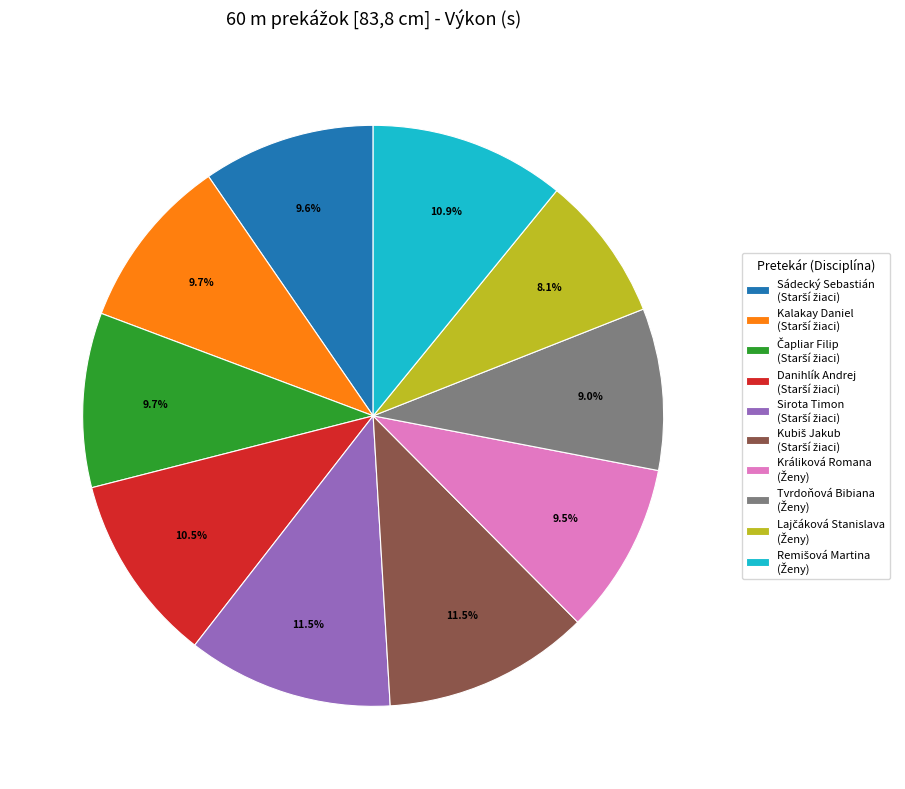

Is there any slice that represents more than half of the pie?

No